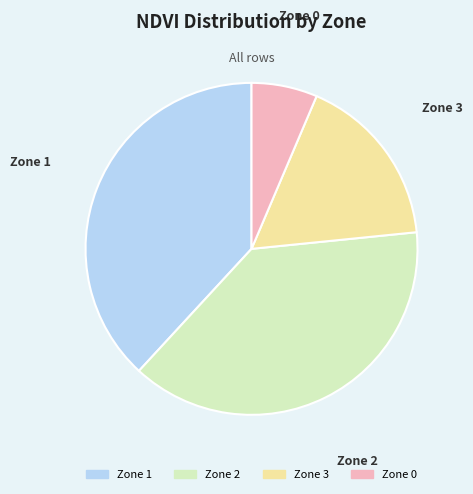

Which category has the smallest portion of the pie?

Zone 0